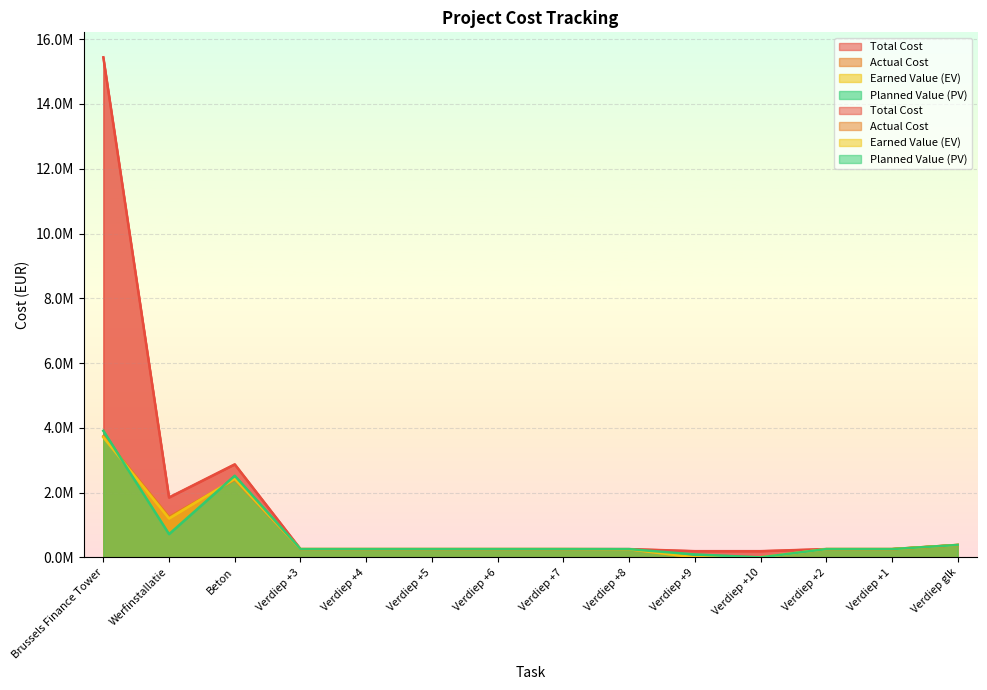

How many values in the Planned Value (PV) series are below 255893?

5